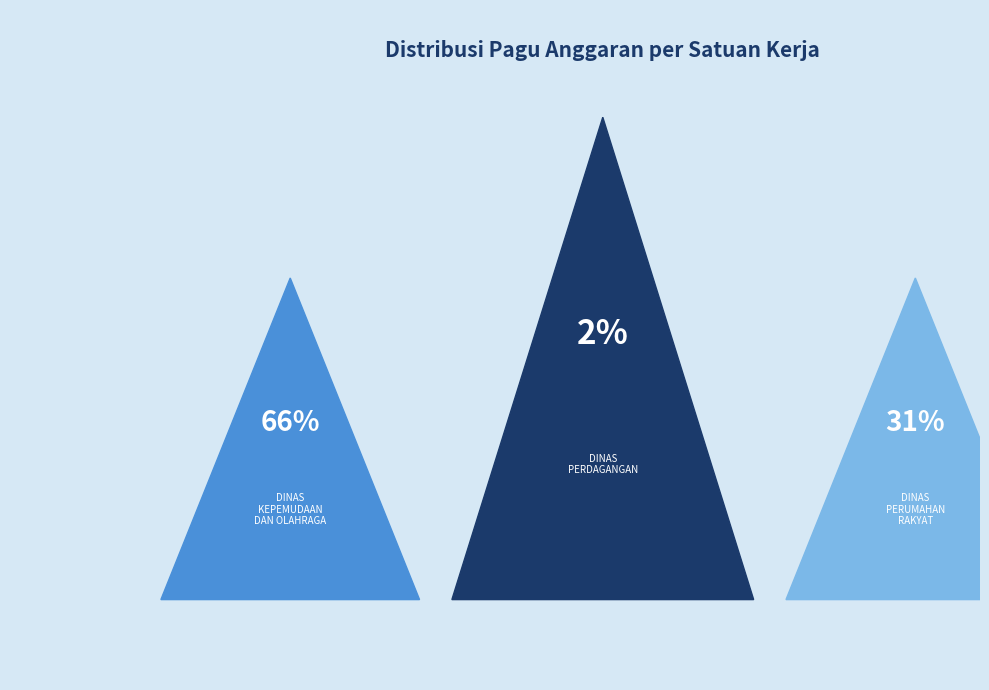

Is it true that 10 is 1% of the pie?

False